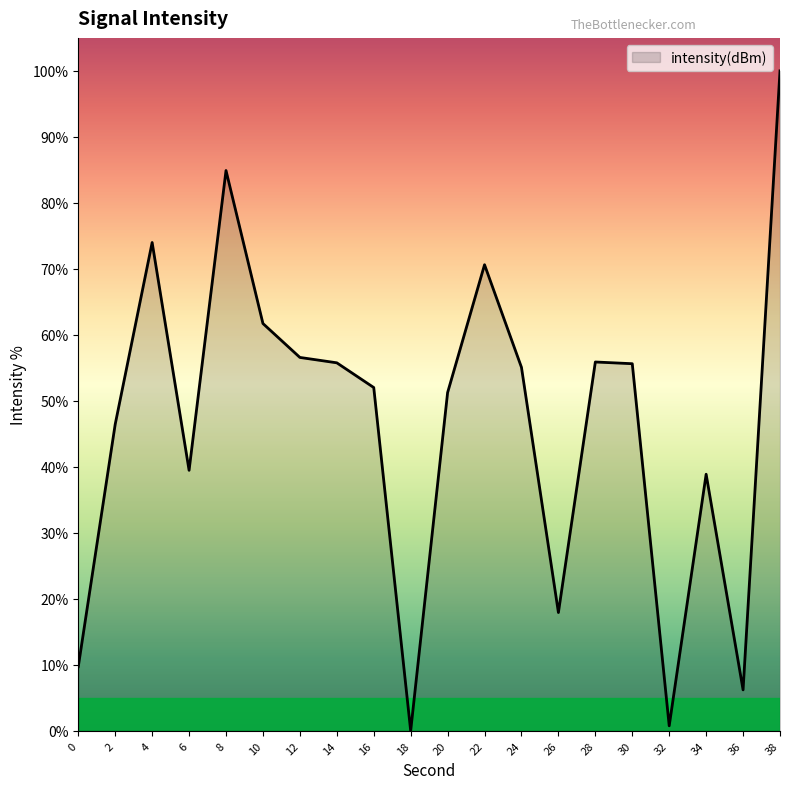

Is it true that the value at 22 is 104.4?

False